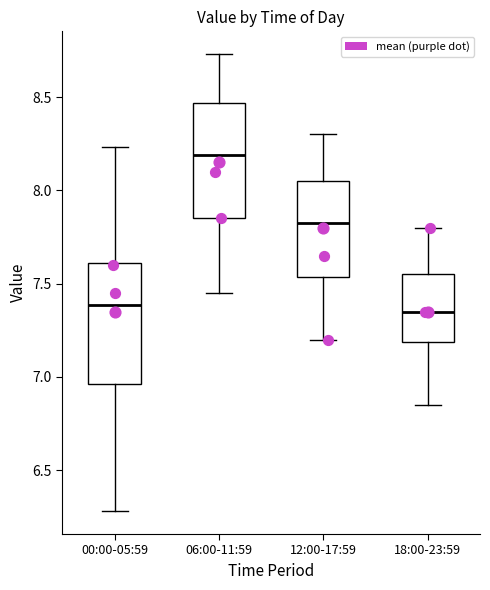

Reading left to right, transcribe this box plot: for each box, give where its median line is, the range the box spans, and where its two whiskers end, as read against the y-axis. The values are not printed on the chart, so give them approximately, as read against the axis.

00:00-05:59: median 7.40, box 6.95 to 7.60, whiskers 6.30 to 8.25
06:00-11:59: median 8.20, box 7.85 to 8.45, whiskers 7.45 to 8.75
12:00-17:59: median 7.85, box 7.55 to 8.05, whiskers 7.20 to 8.30
18:00-23:59: median 7.35, box 7.20 to 7.55, whiskers 6.85 to 7.80